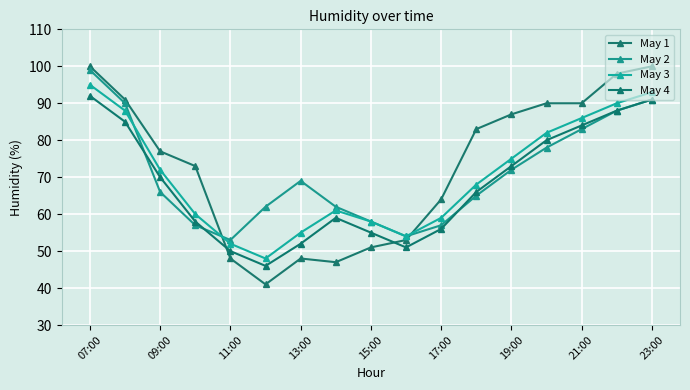

At which label does May 1 first exceed 77?

07:00